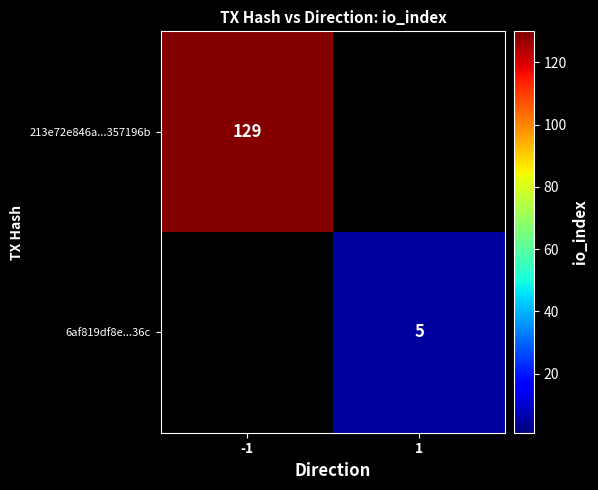

Count the number of data series in this chart.

2